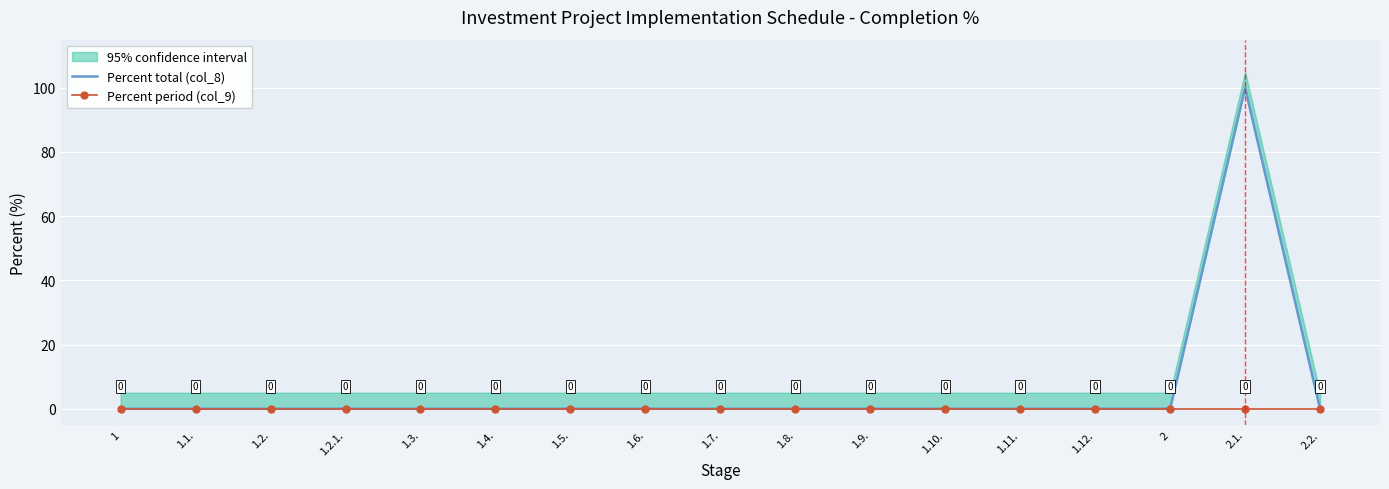

Where is Percent period (col_9) nearest to the value 0?

1